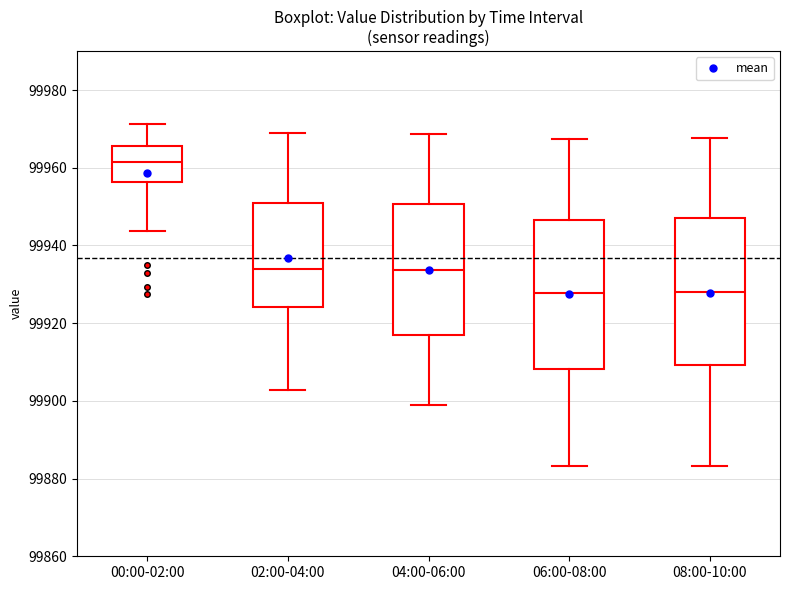

Where is the upper edge of the box for 02:00-04:00 on the y-axis? The values are not printed on the chart, so give them approximately, as read against the axis.

99952